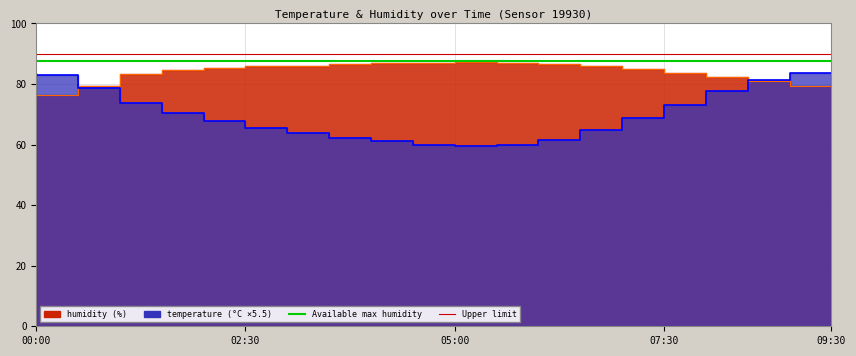

Which series has the largest total across all categories?

humidity